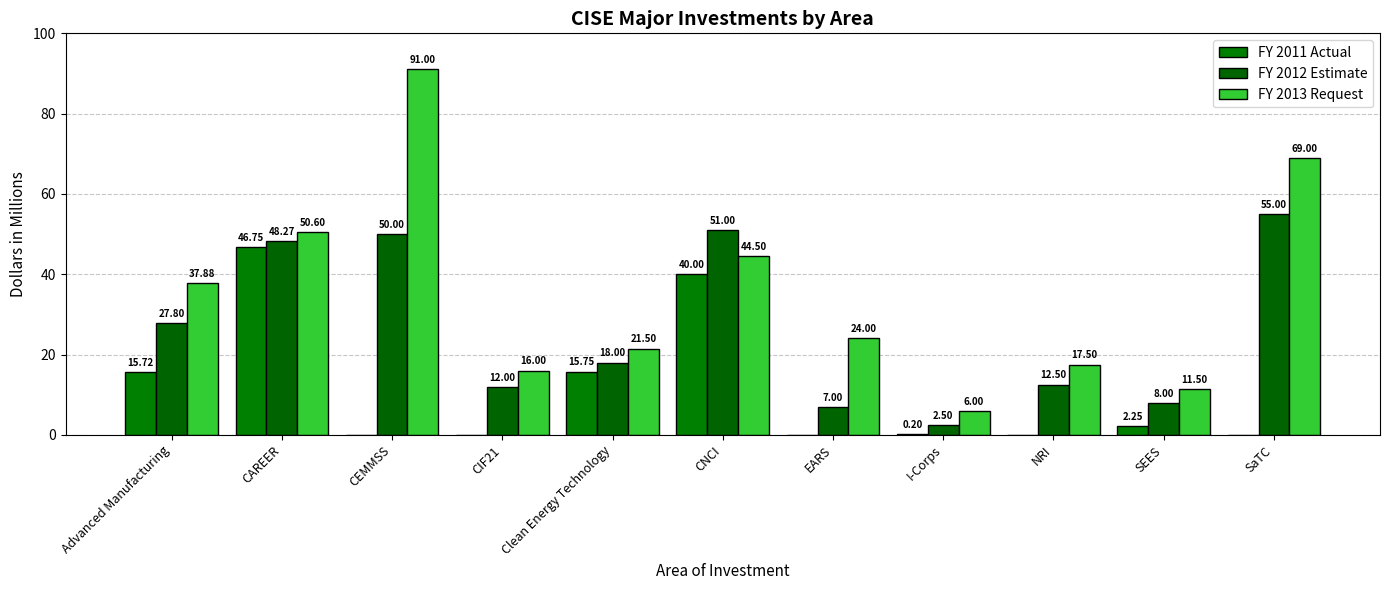

At which label is FY 2012 Estimate closest to 28?

Advanced Manufacturing